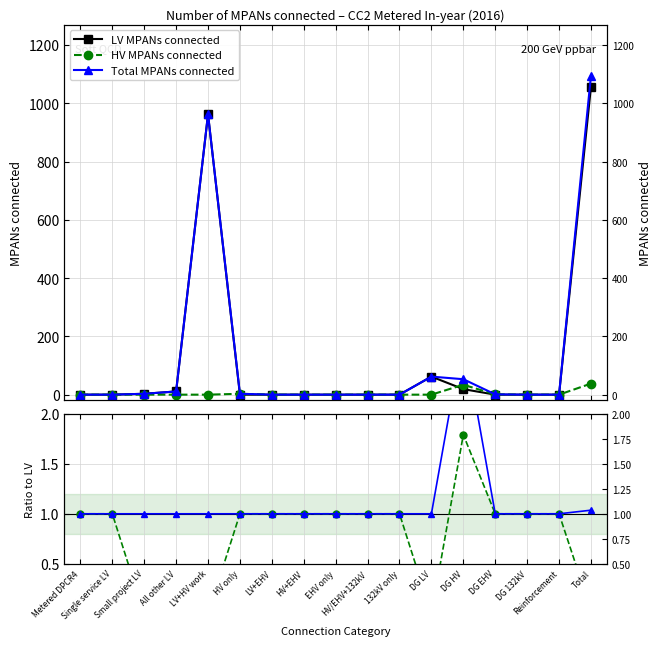

List the labels in order of LV MPANs connected value, smallest first.

Metered DPCR4, Single service LV, HV only, LV+EHV, HV+EHV, EHV only, HV/EHV+132kV, 132kV only, DG EHV, DG 132kV, Reinforcement, Small project LV, All other LV, DG HV, DG LV, LV+HV work, Total